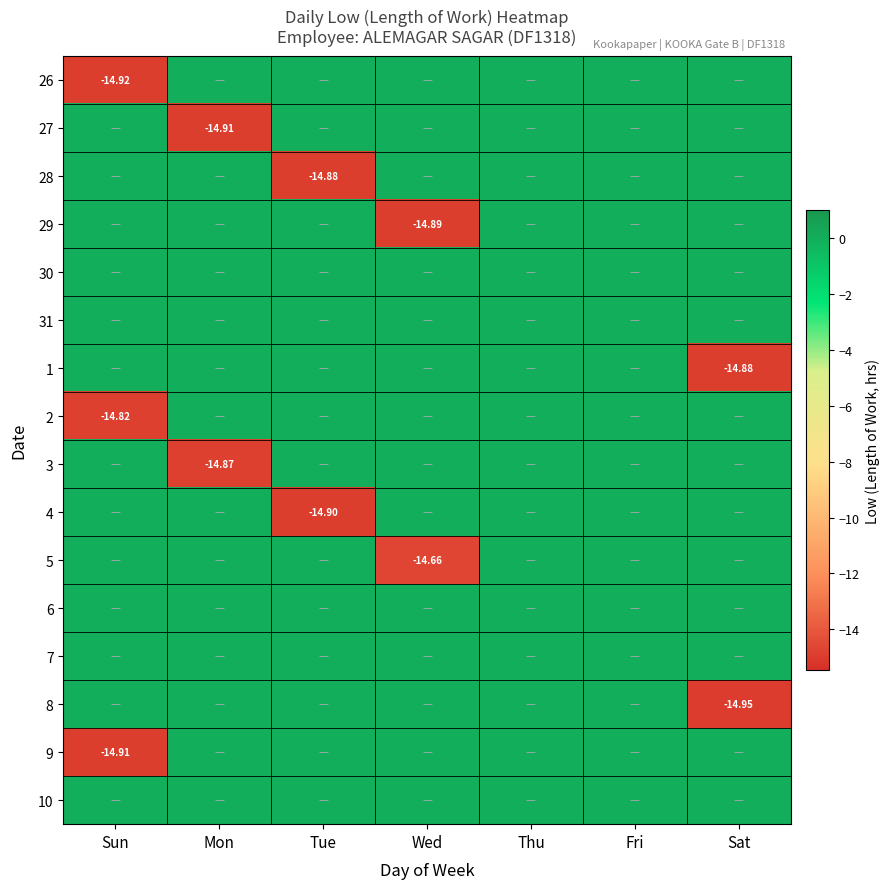

What is the spread (max minus min) of values at Mon?

14.9